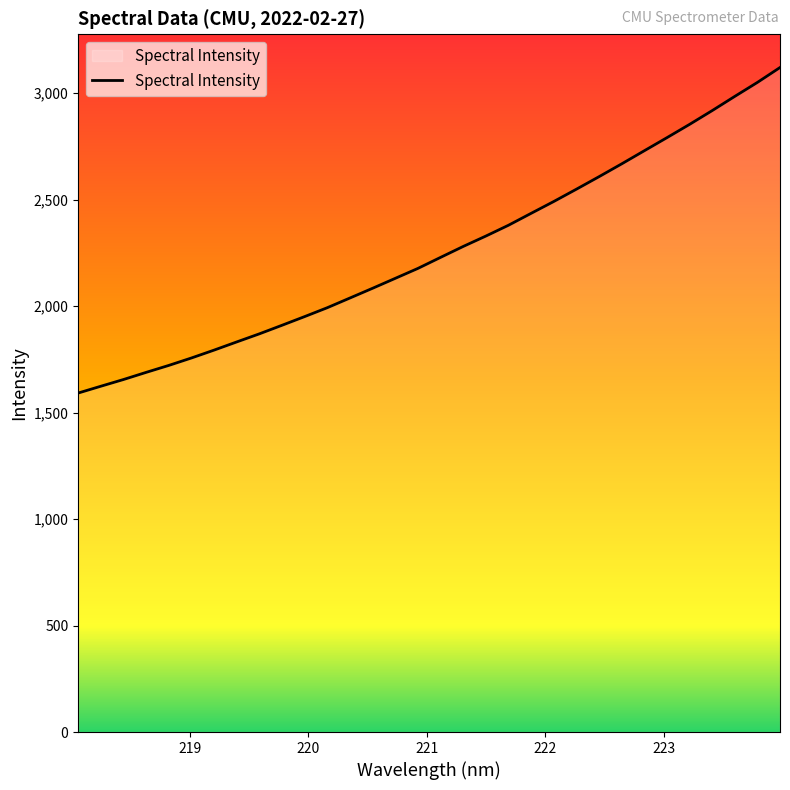

What is the difference between the maximum and minimum values?

1528.4